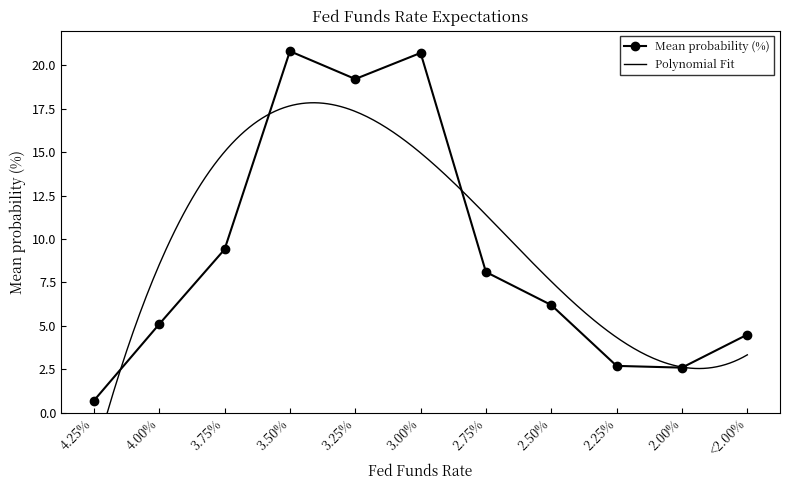

Is this an area chart (filled region under the line)?

No